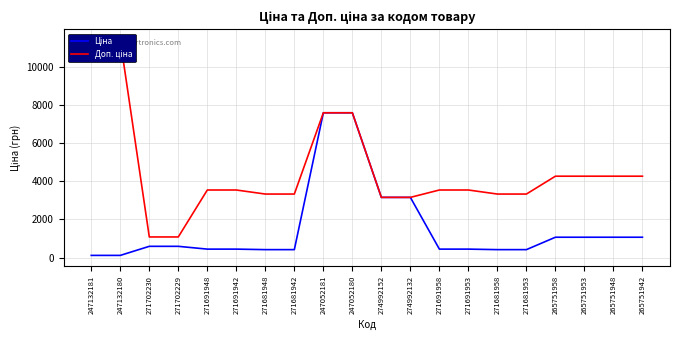

True or false: Ціна has more than 0 points higher than both neighbors.

False